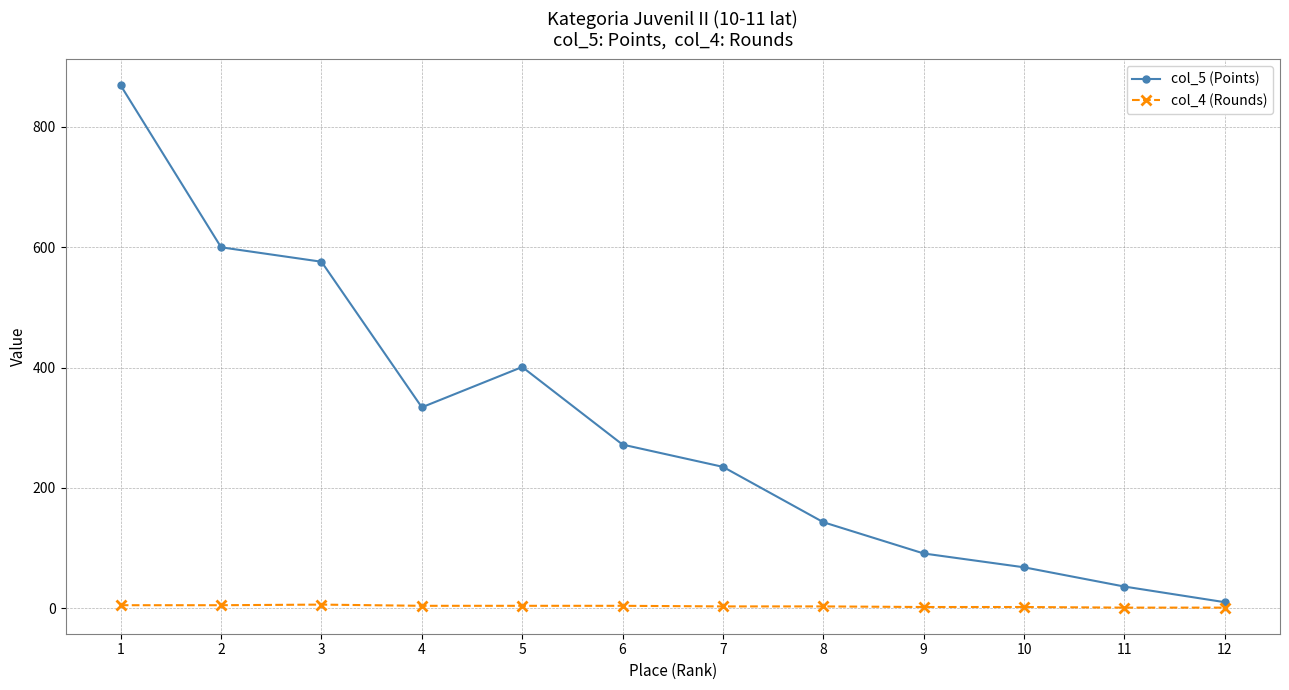

Which series has the largest total across all categories?

col_5 (Points)